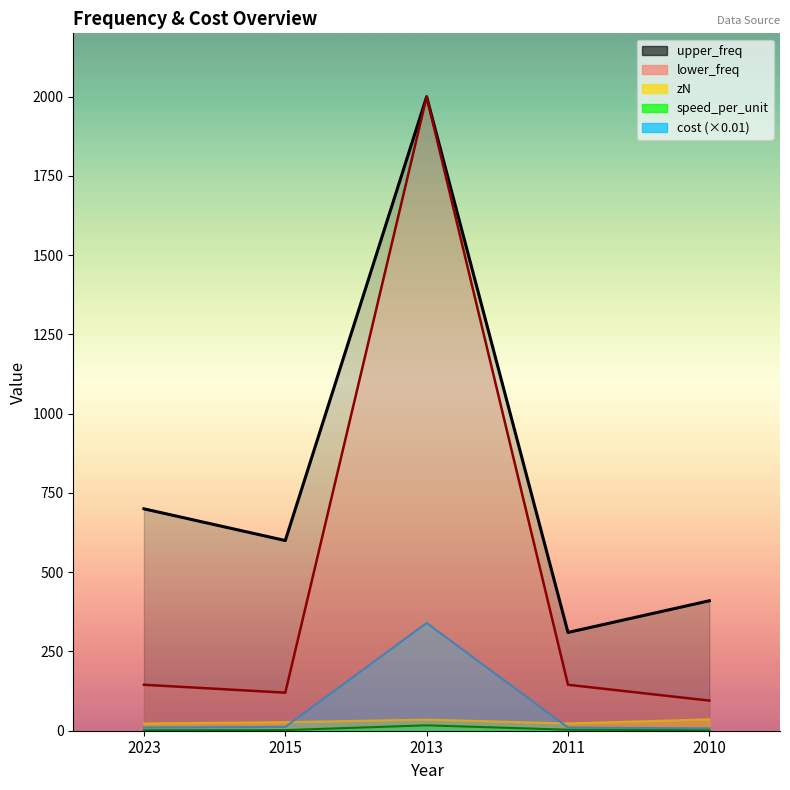

What is the average value of the upper_freq series?

804.0